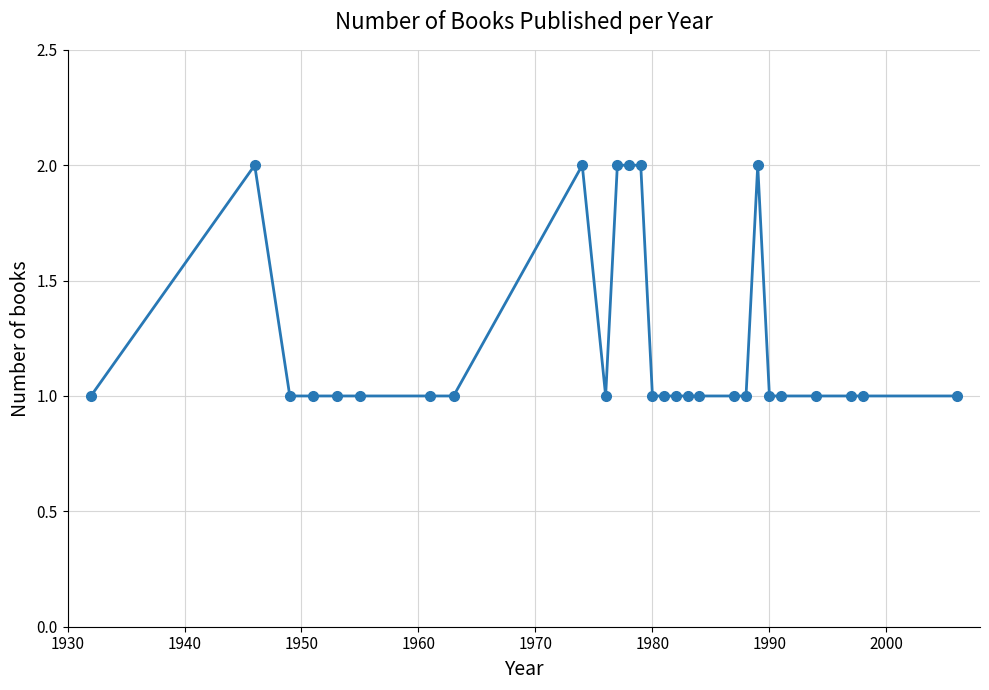

What is the value of the 14th point from the left?

1